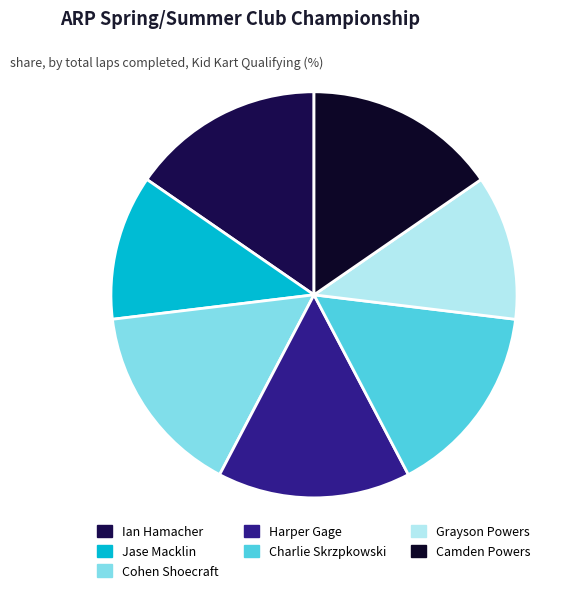

Does any single category account for the majority?

No